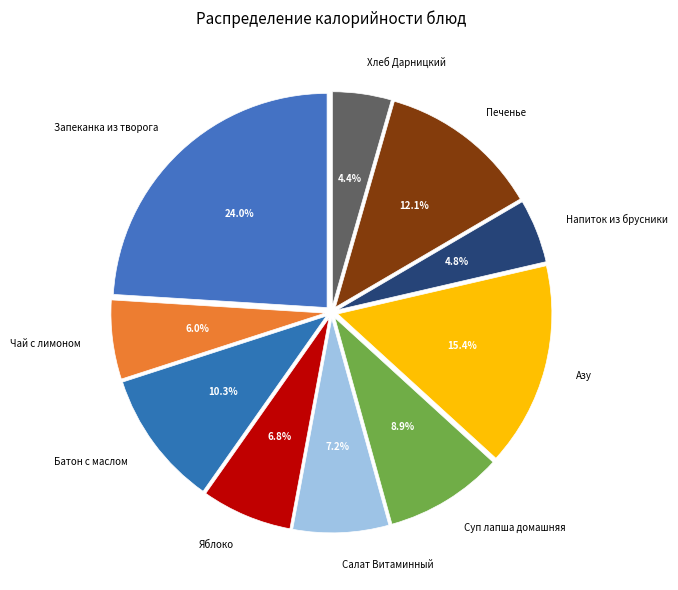

How many segments does this pie chart have?

10